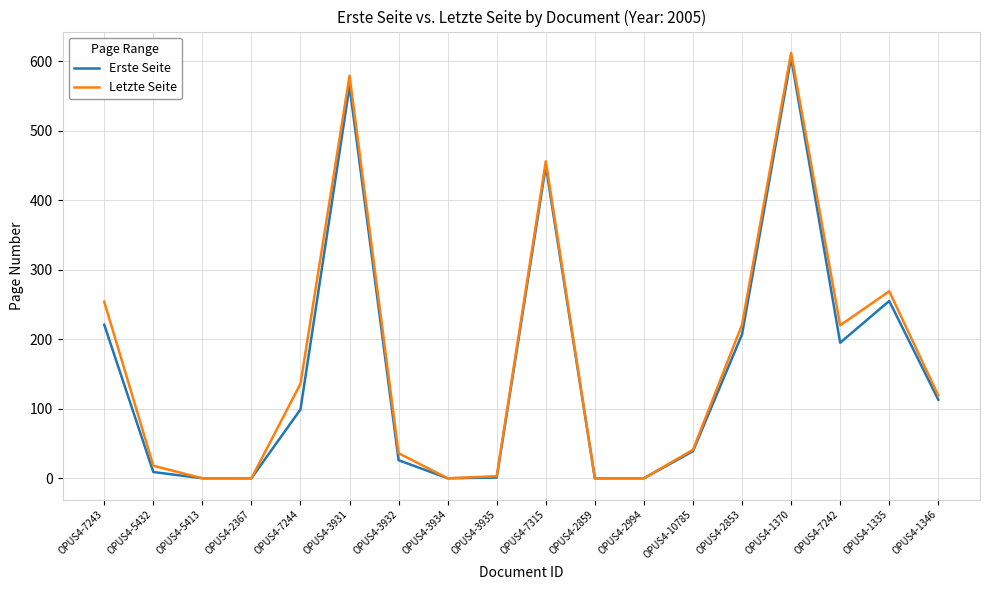

What is the spread (max minus min) of values at OPUS4-2853?

14